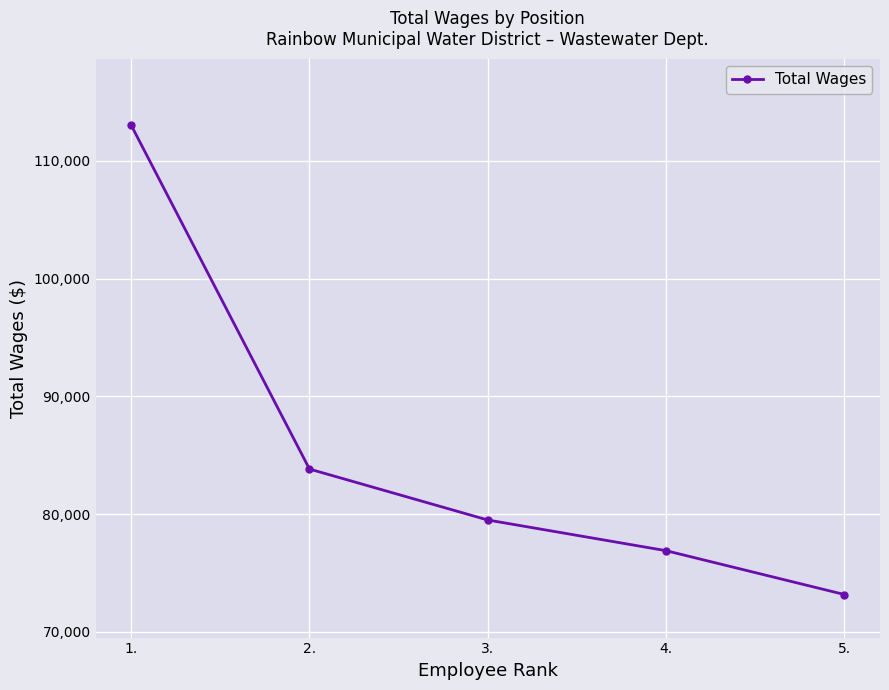

What is the value of the 3rd point from the left?

79490